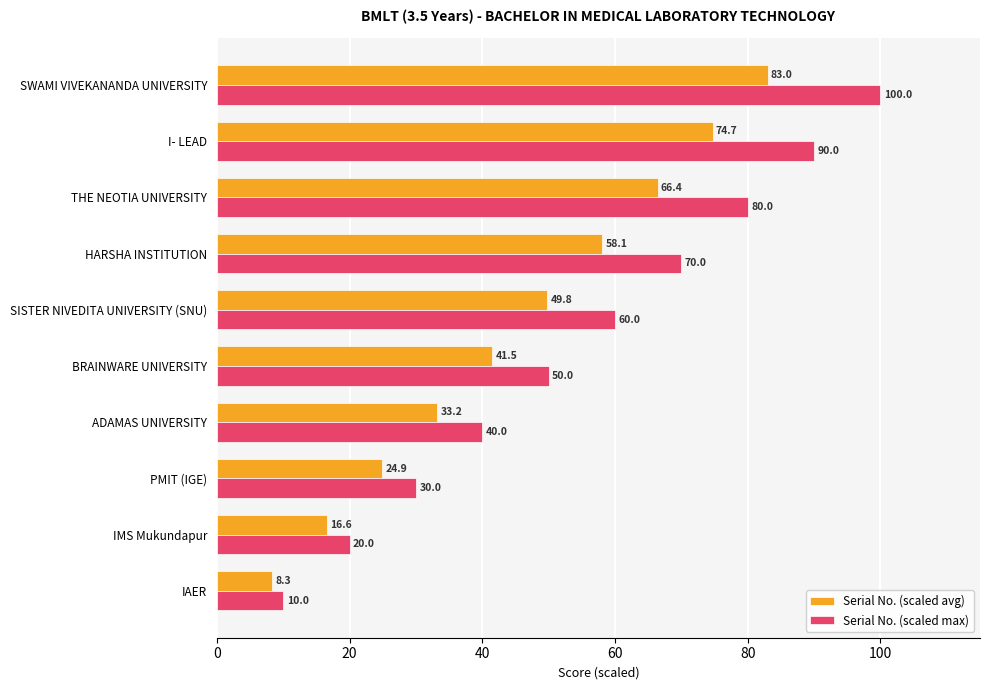

True or false: Serial No. (scaled max) has a value of 50.0 at BRAINWARE UNIVERSITY.

True